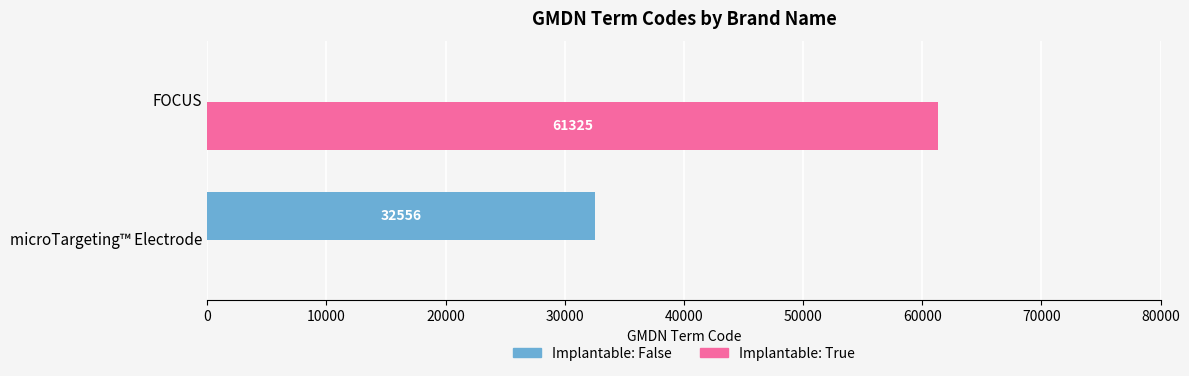

What is the average value of the Implantable: False series?

16278